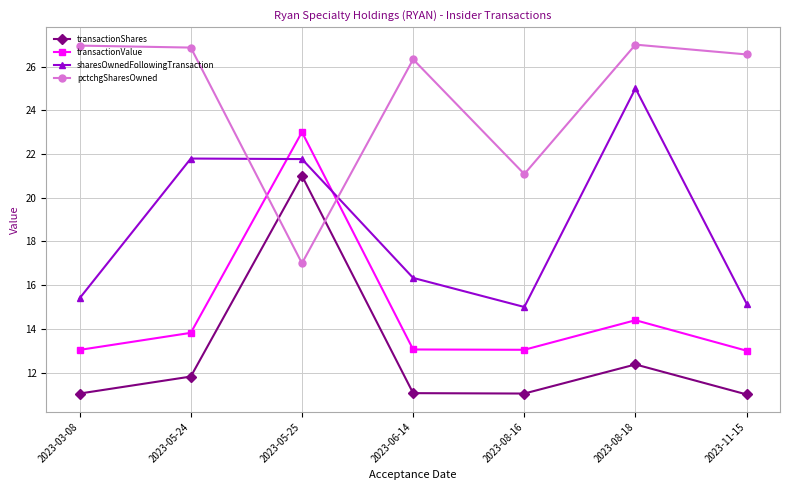

What is the difference between the maximum and minimum values in the pctchgSharesOwned series?

10.0